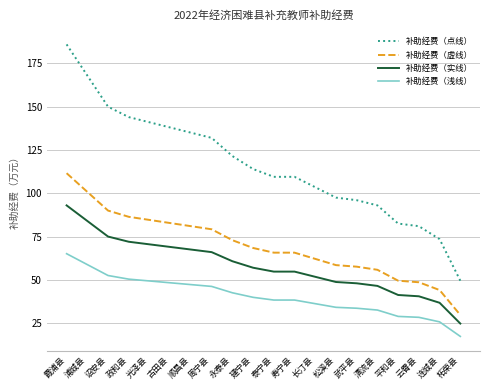

What value does the 补助经费（浅线） series have at 武平县?

33.6